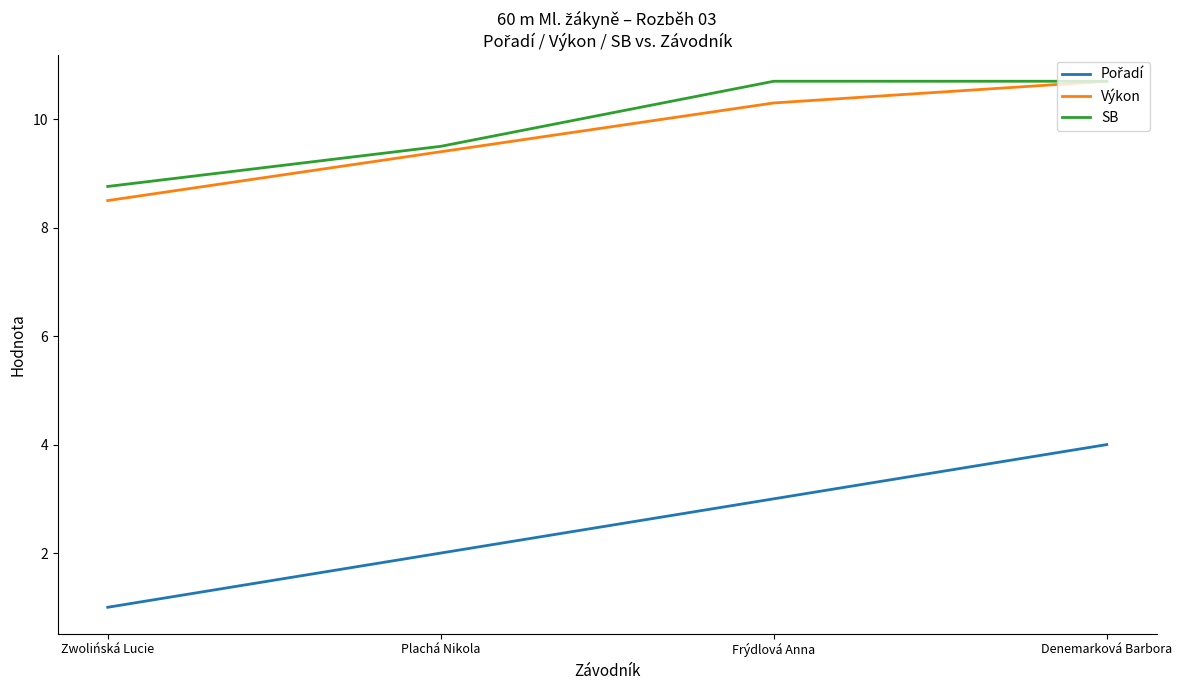

List the labels in order of Výkon value, smallest first.

Zwolińská Lucie, Plachá Nikola, Frýdlová Anna, Denemarková Barbora